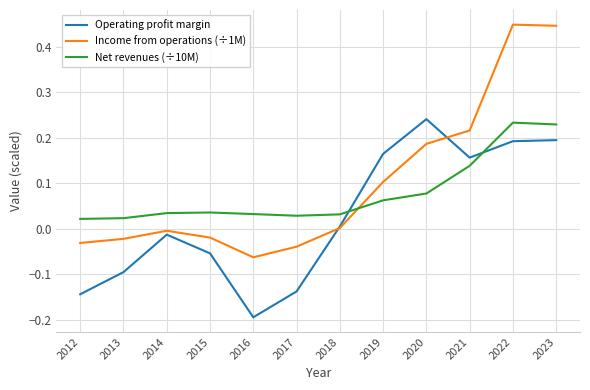

Is it true that Operating profit margin equals 0.3 at 2023?

False